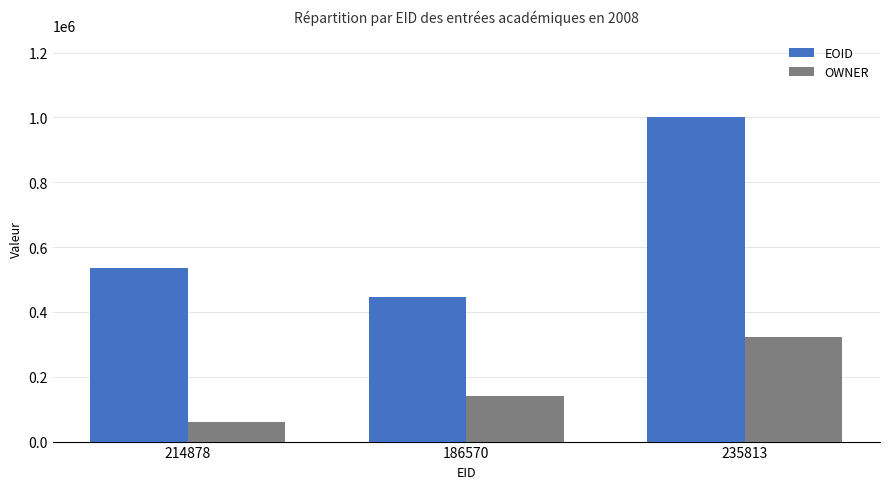

How many data points in EOID are less than 534524?

1